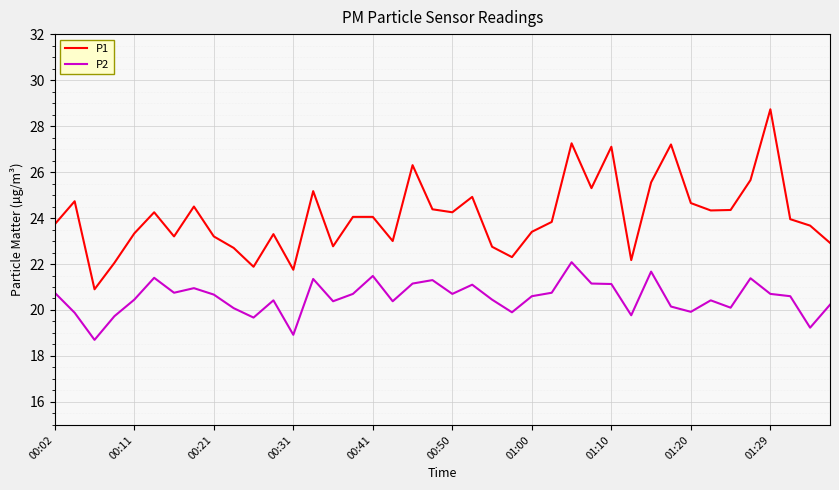

List the series in order of their overall mean, lowest first.

P2, P1